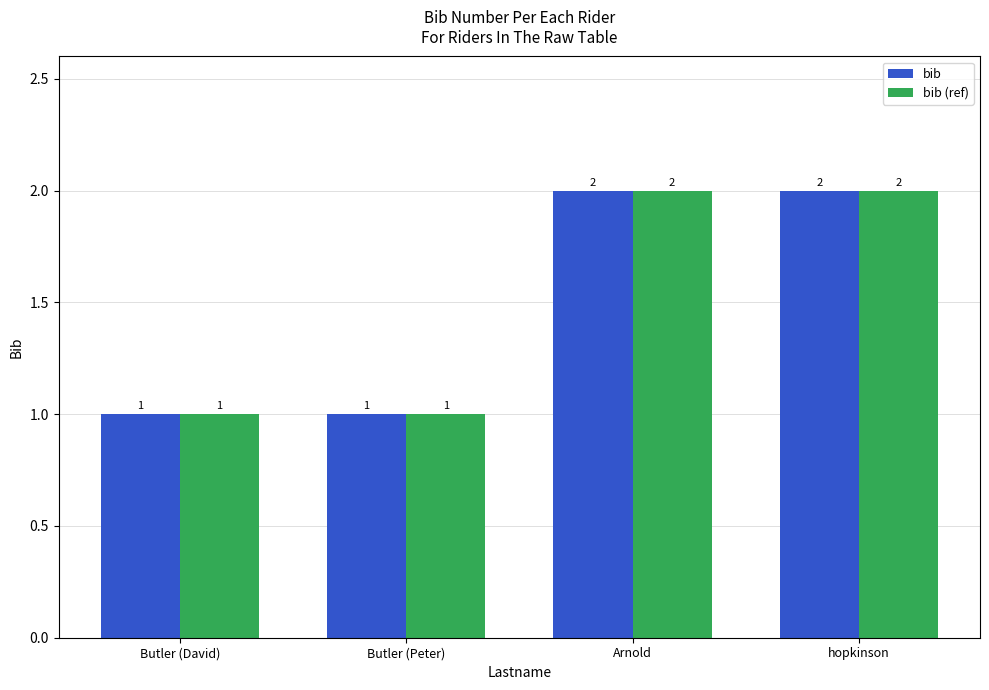

How many bars are there in total?

8